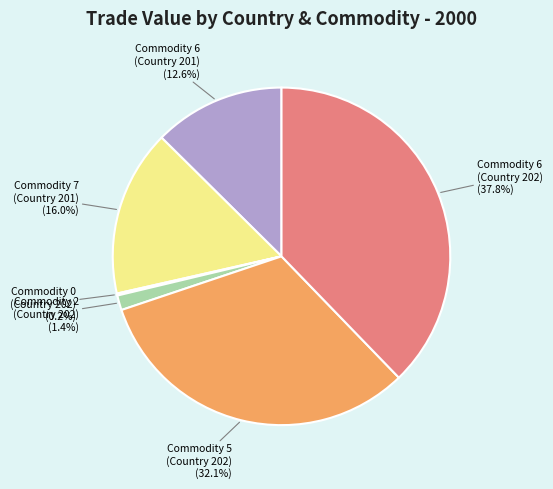

Which category has the biggest portion of the pie?

Commodity 6 (Country 202)